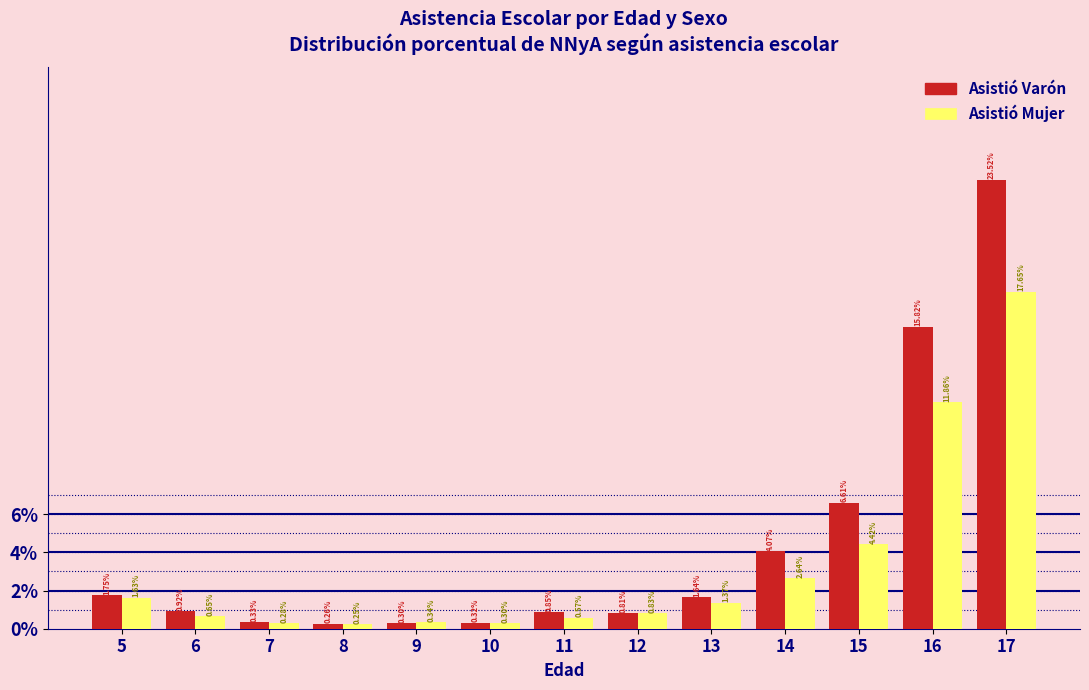

Rank the series by their maximum value, from lowest to highest.

Asistió Mujer, Asistió Varón